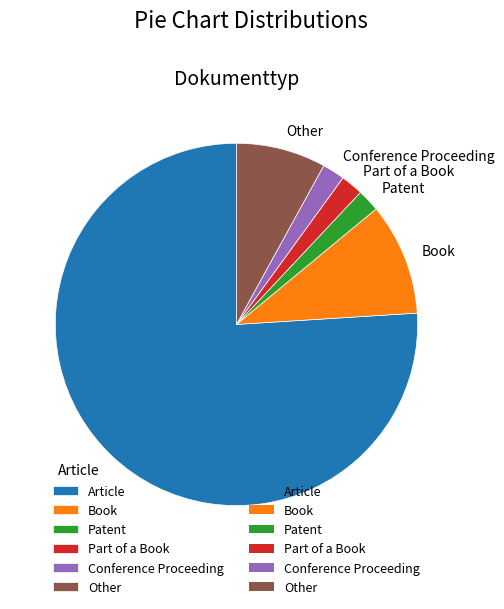

What is the majority slice?

Article